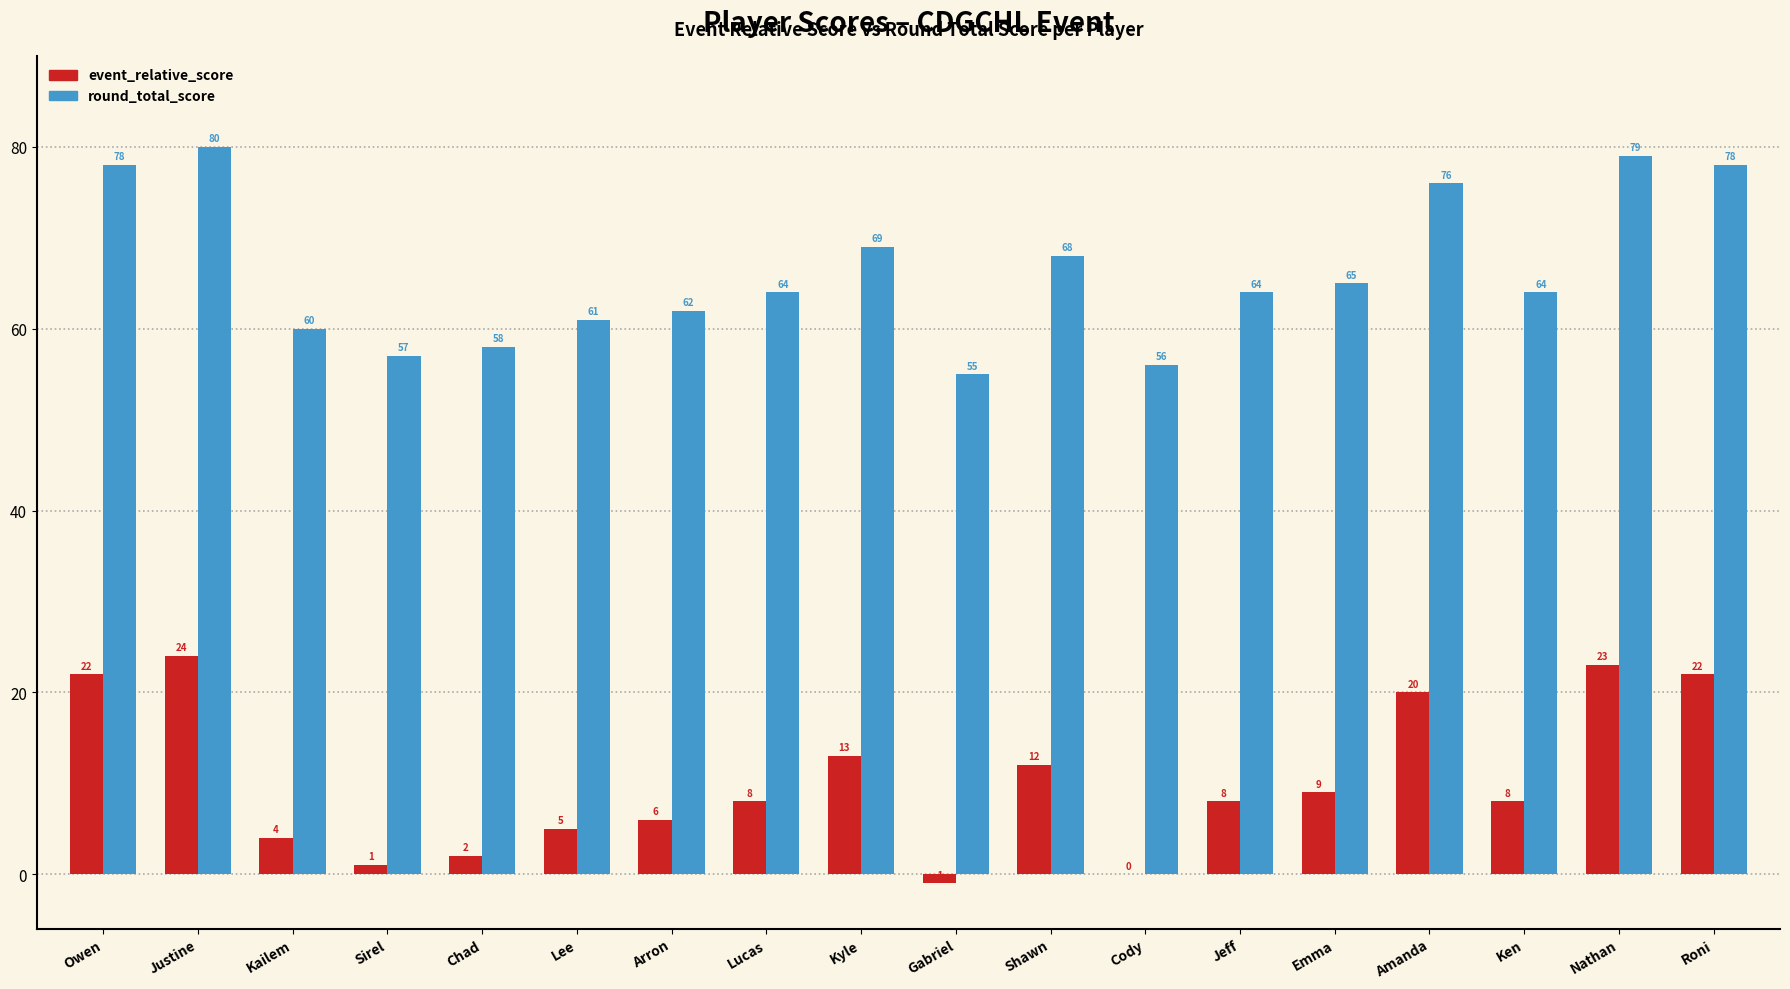

Does the chart contain stacked bars?

No